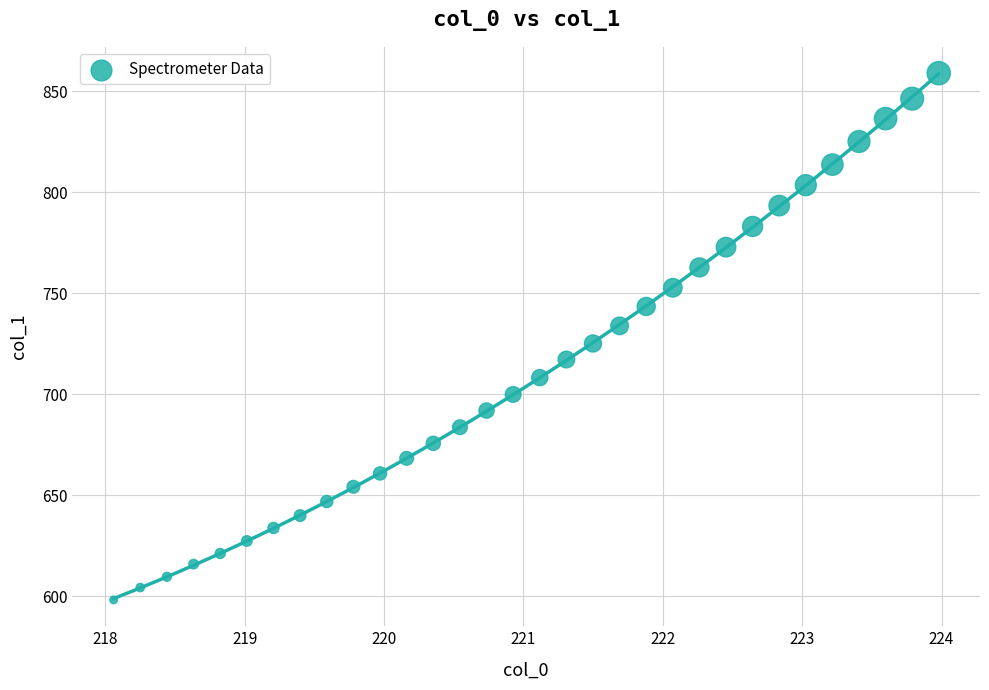

What is the range of X values (max minus min)?

5.9